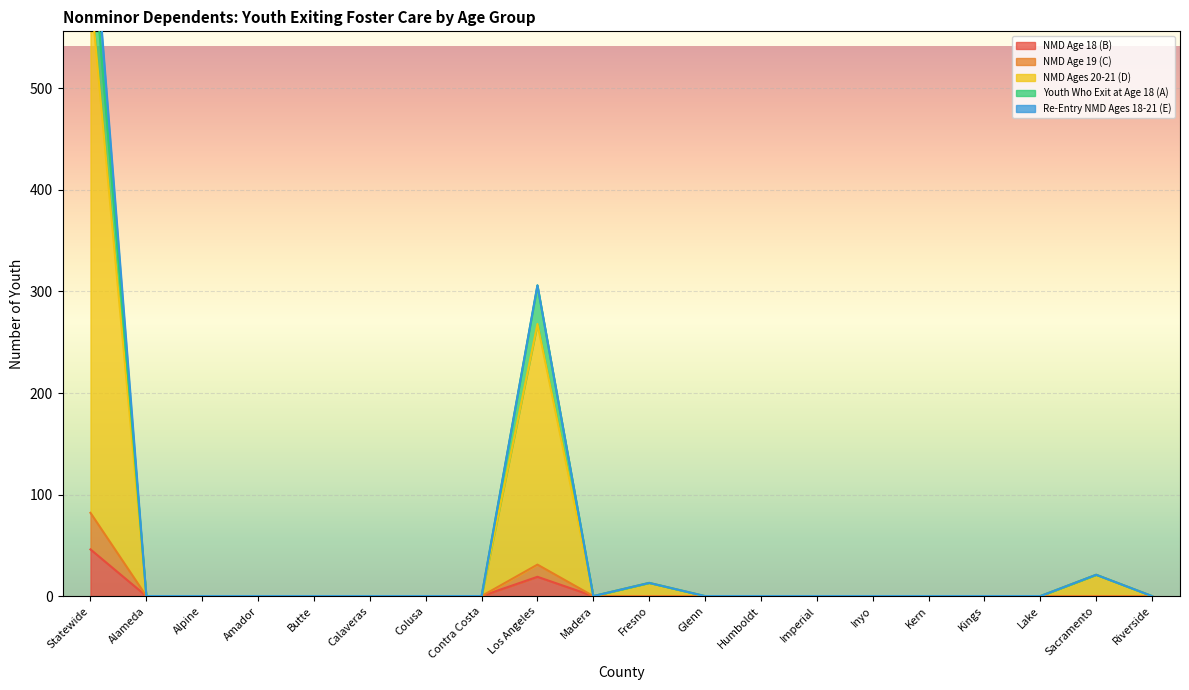

What is the average value of the NMD Age 18 (B) series?

3